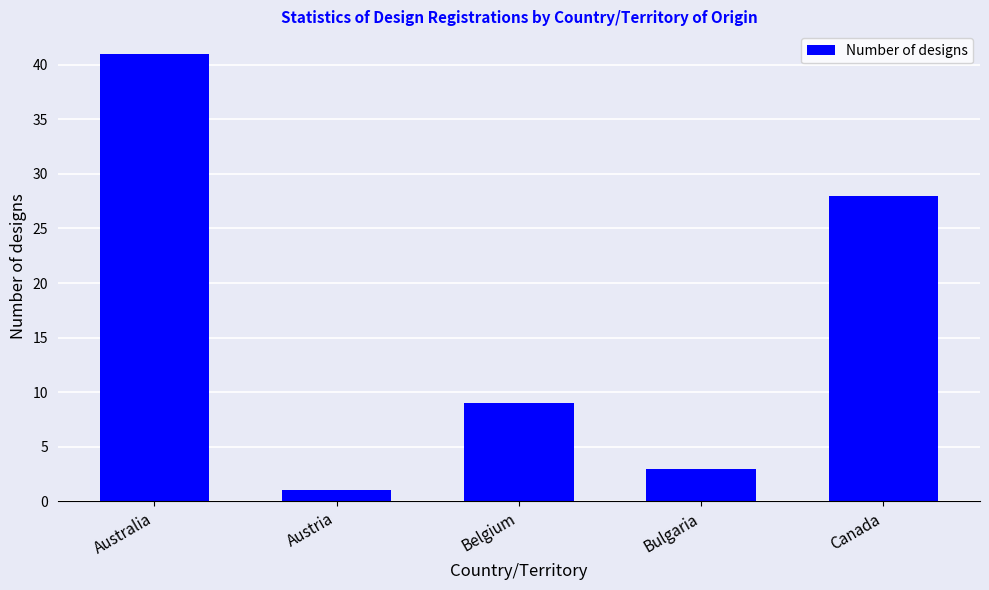

What is the label of the 5th bar from the left?

Canada